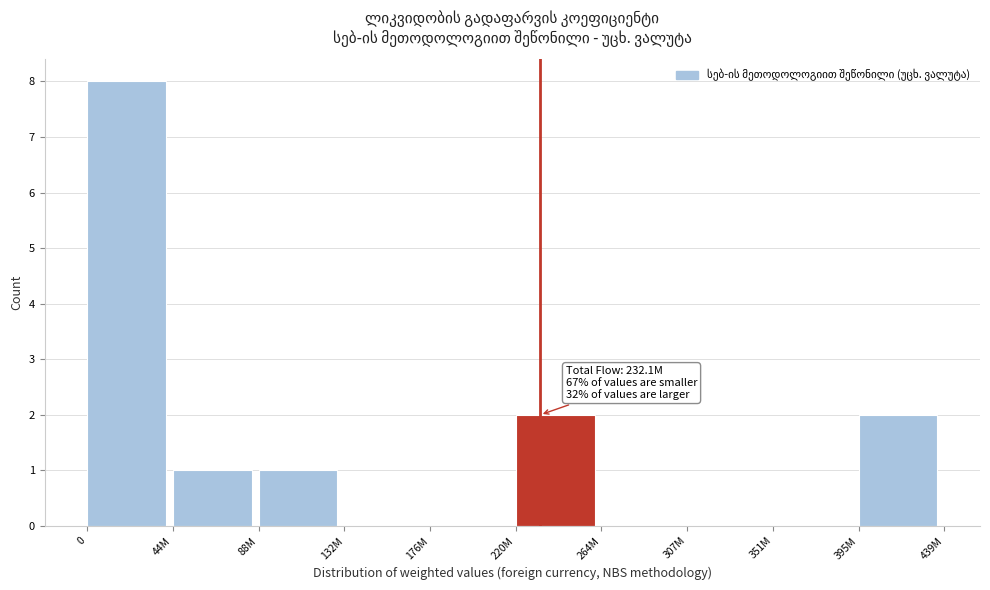

Reading left to right, extract all data points from this chart.

0=8	44M=1	88M=1	132M=0	176M=0	220M=2	264M=0	307M=0	351M=0	395M=2